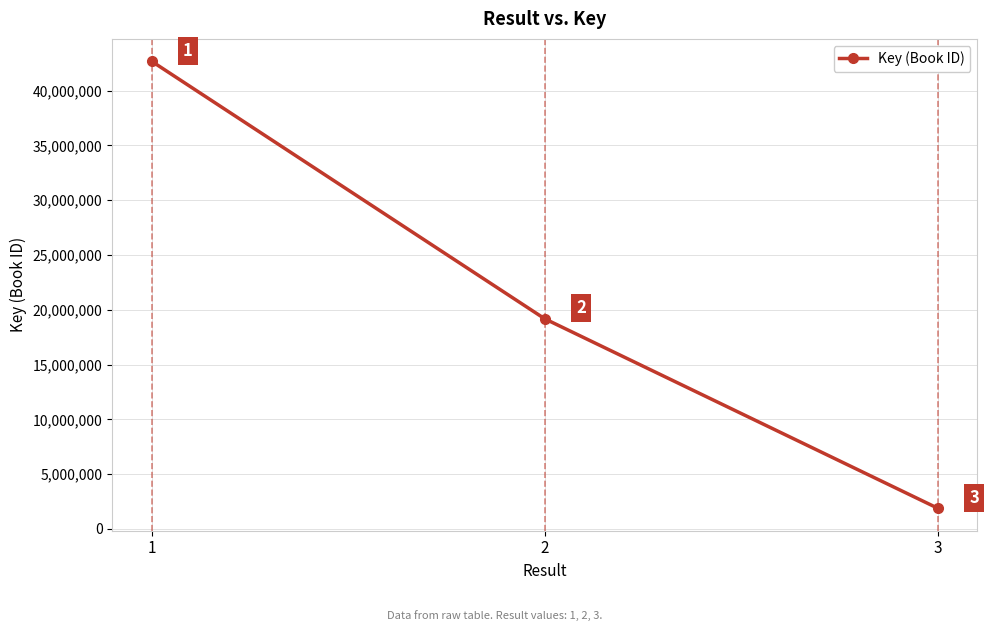

What is the change in value from 1 to 3?

-40817582